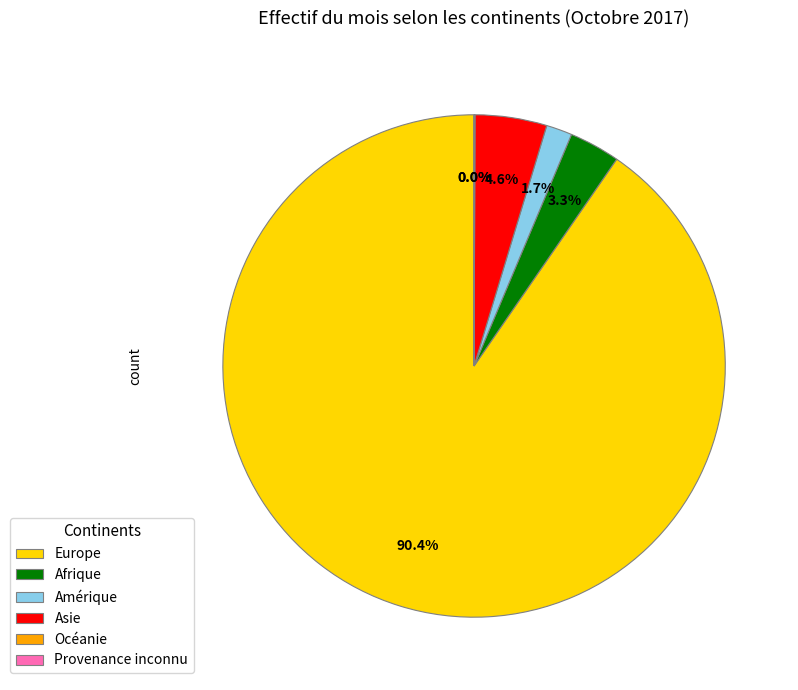

What is the ratio of the value at Amérique to the value at Afrique?

0.5